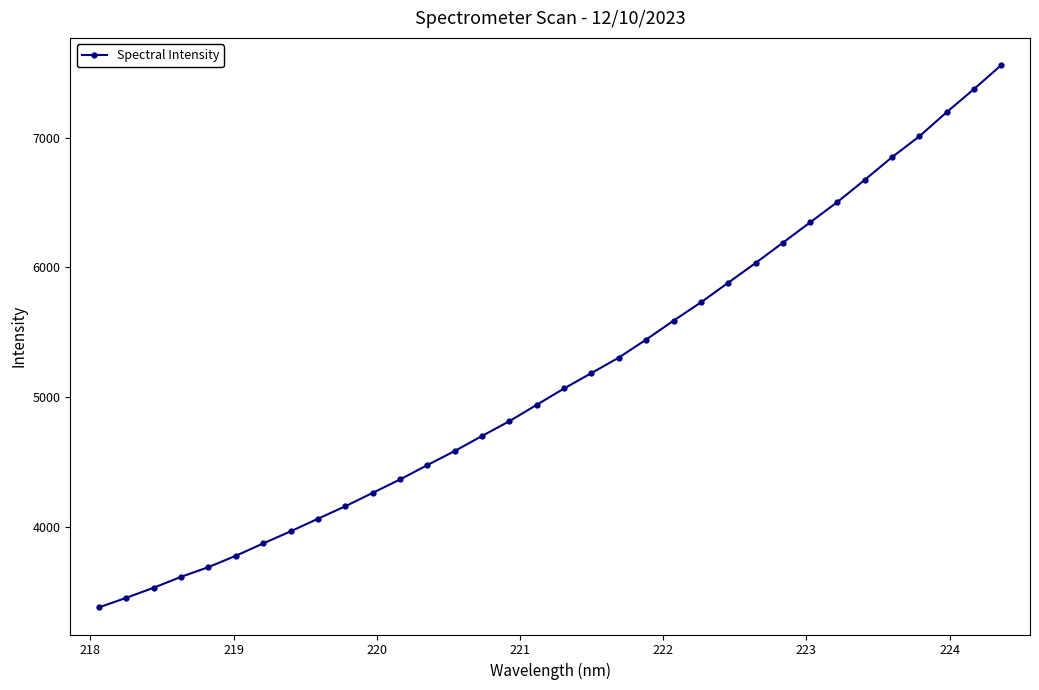

What is the value of the 32nd point from the left?

7198.4